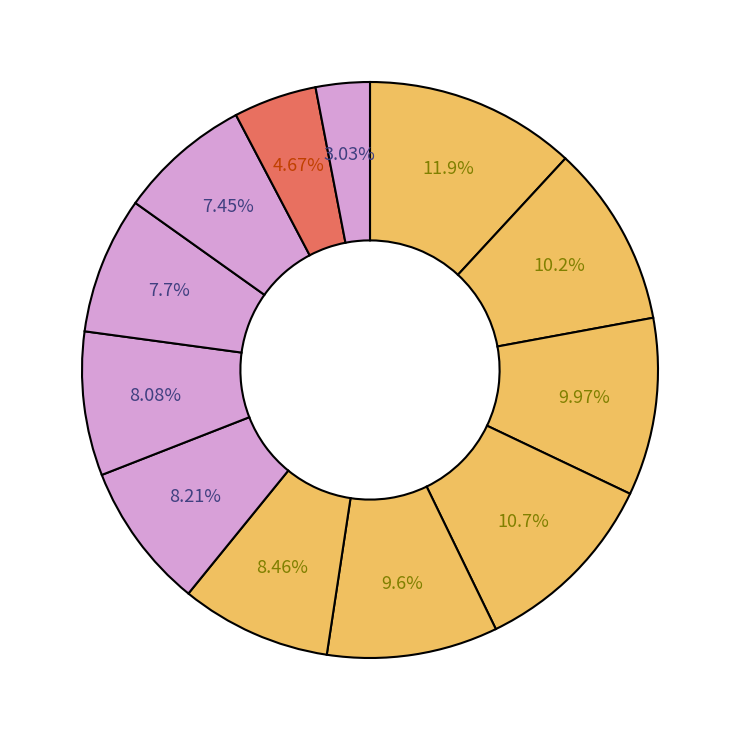

Is there a majority slice in this chart?

No